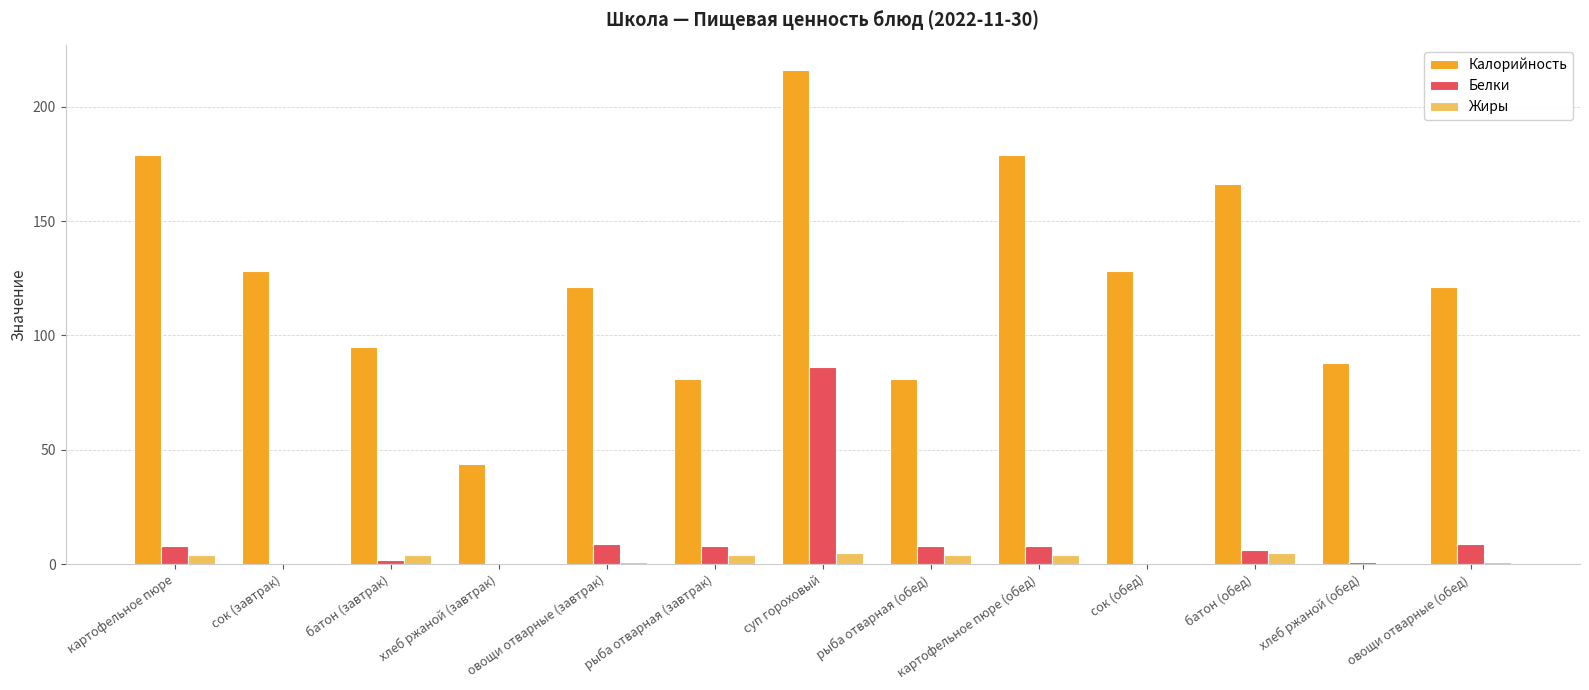

Which series has the largest total across all categories?

Калорийность